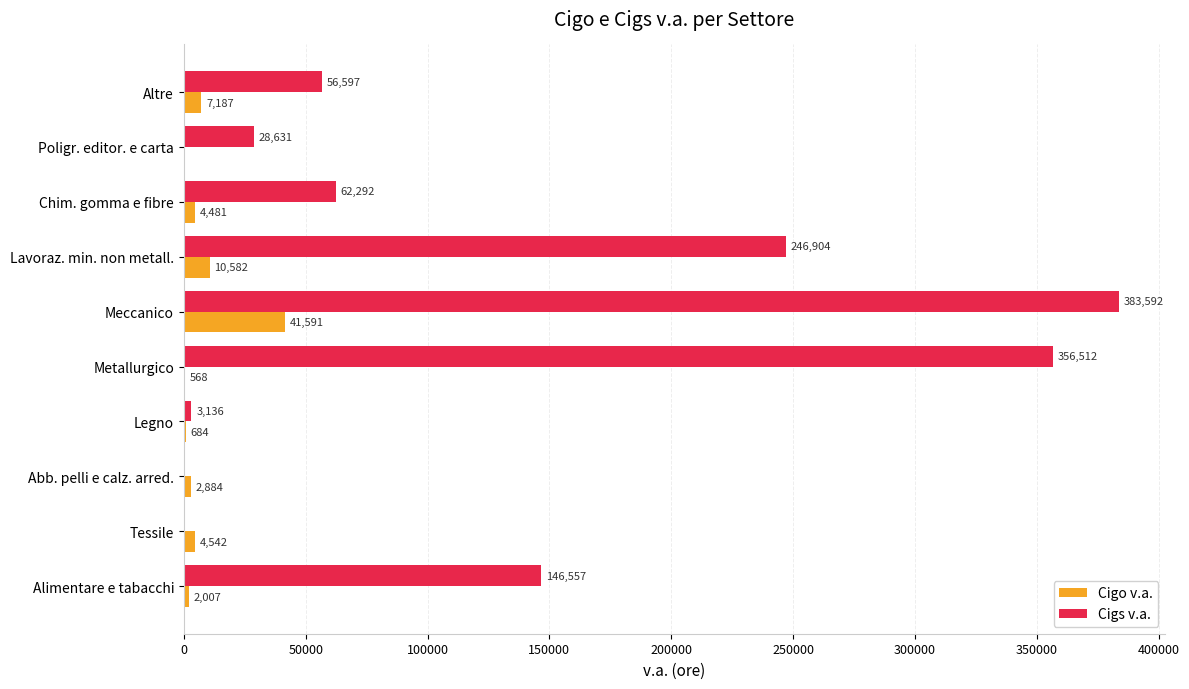

What are all the series names shown in the legend?

Cigo v.a., Cigs v.a.